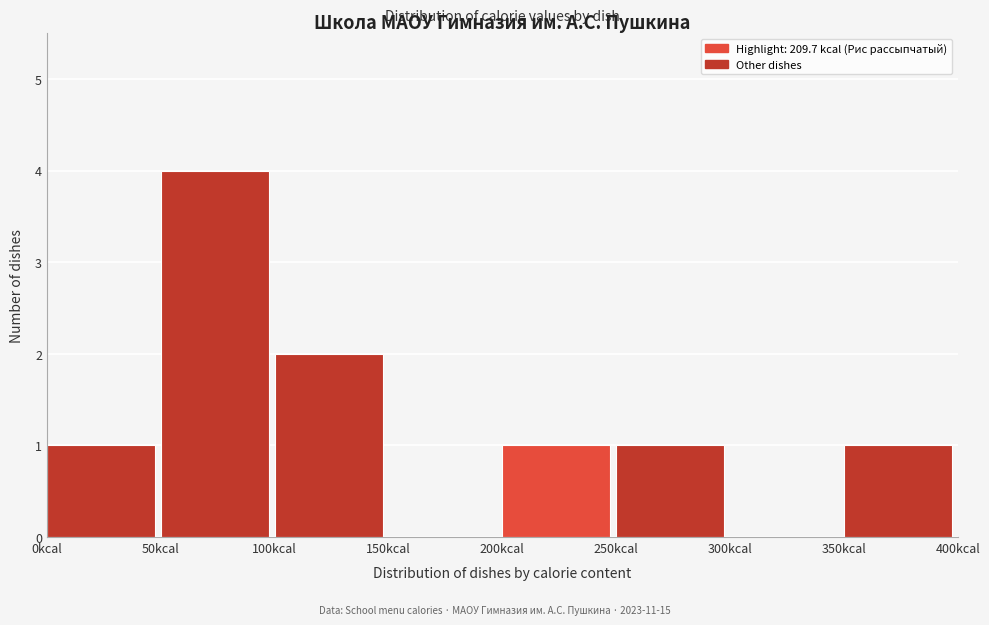

How tall is the bar that spans 0 to 50 on the x-axis? The values are not printed on the chart, so give them approximately, as read against the axis.

1